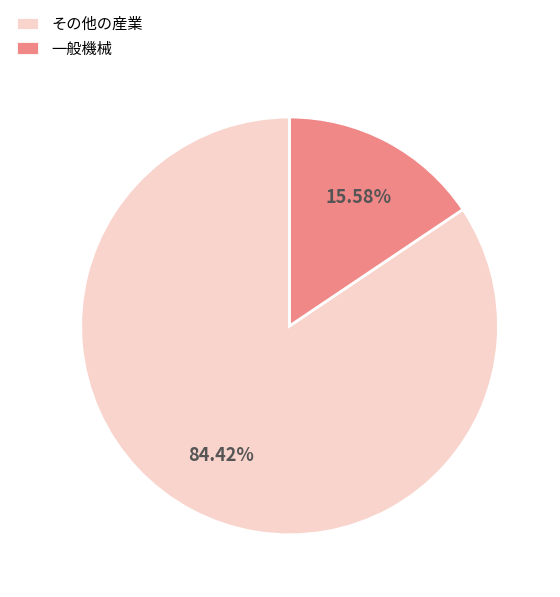

Which has a higher value, 一般機械 or その他の産業?

その他の産業